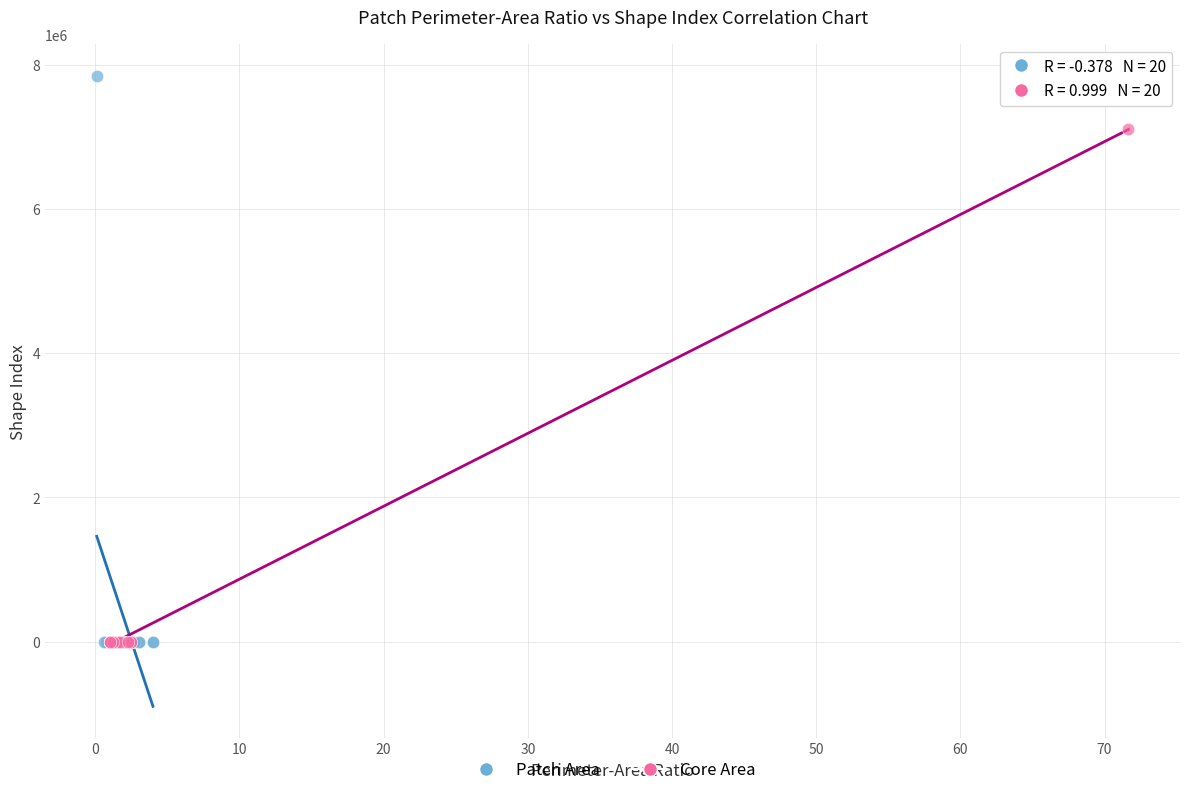

Which series has the largest Y range (max minus min)?

Patch Area